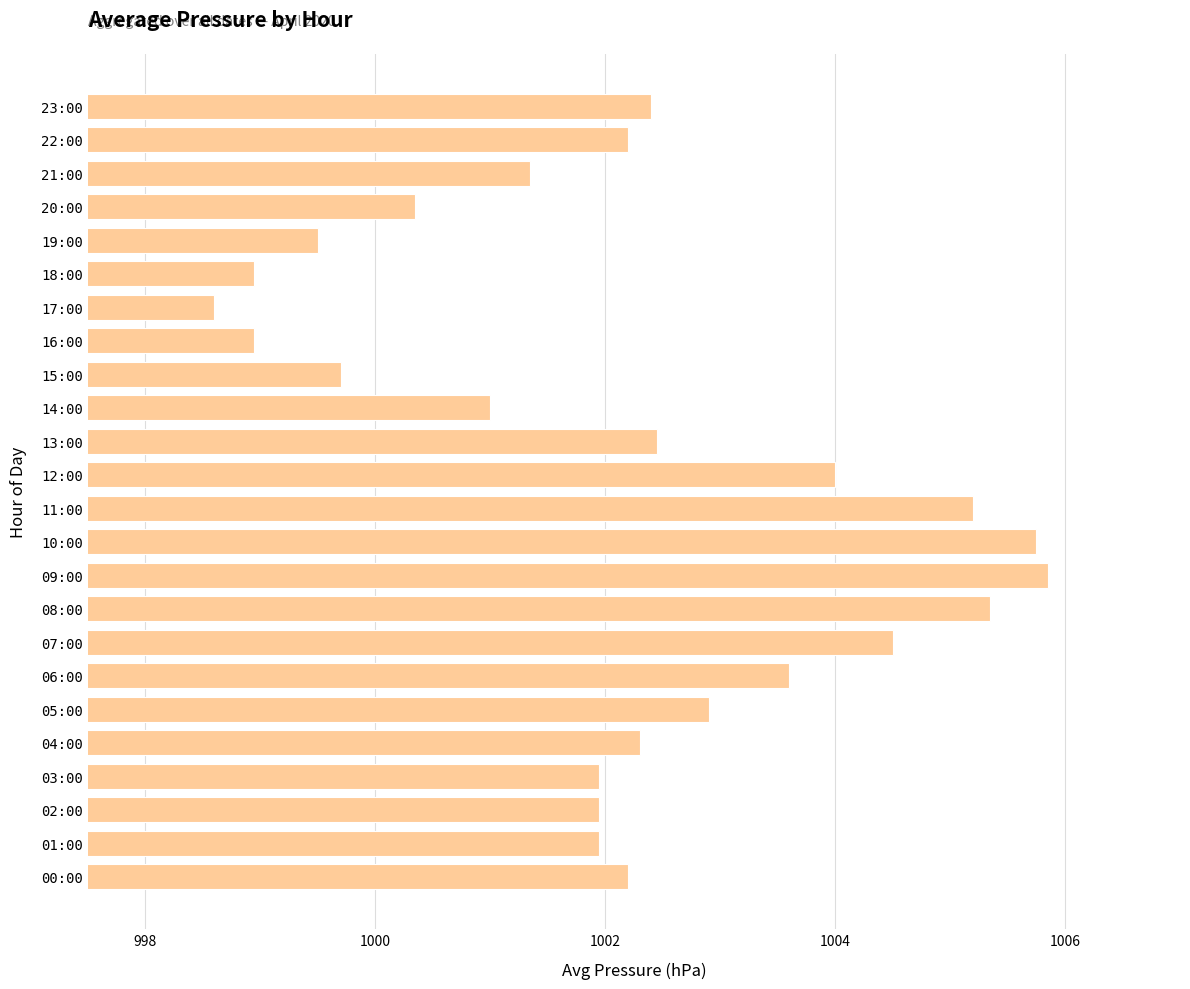

Which category has the lowest value across all series?

17:00